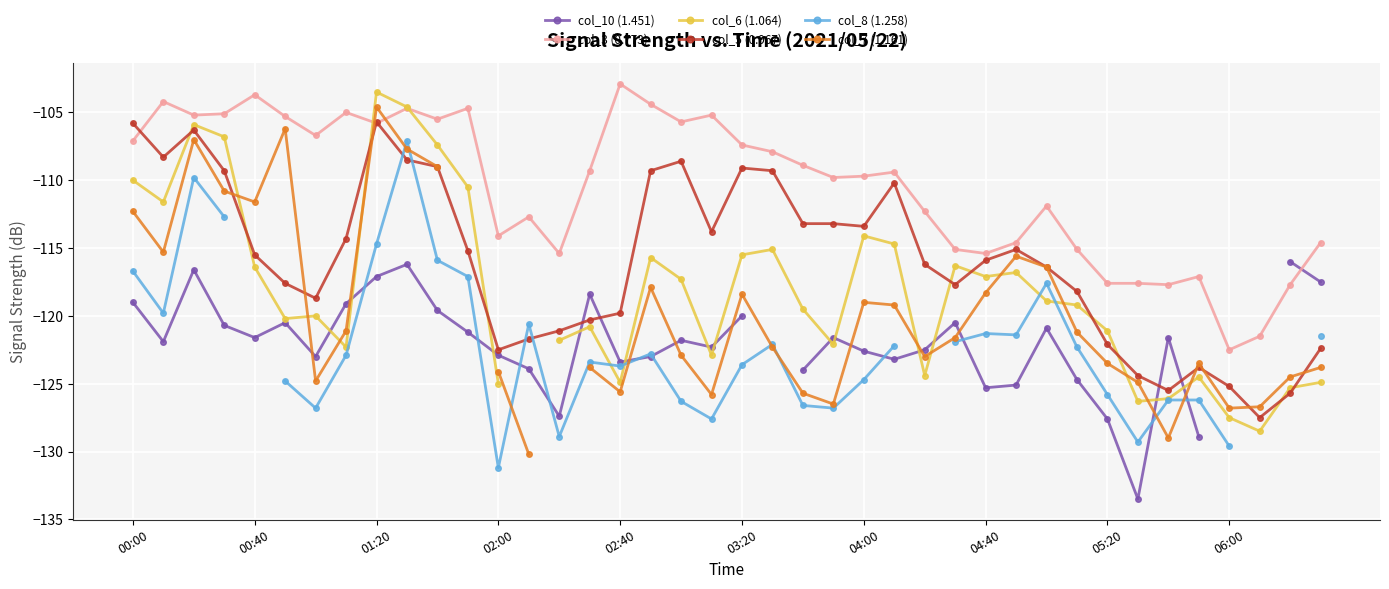

The col_10 (1.451) series shows -125.1 at 29. True or false?

True